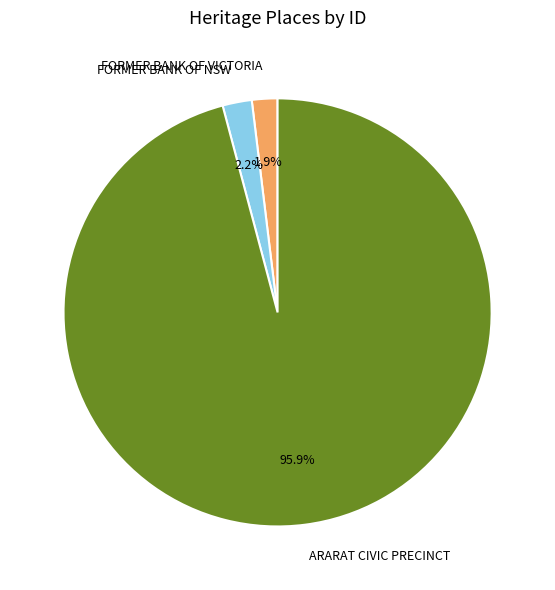

Combined, what portion of the pie is FORMER BANK OF NSW and FORMER BANK OF VICTORIA?

4.1%